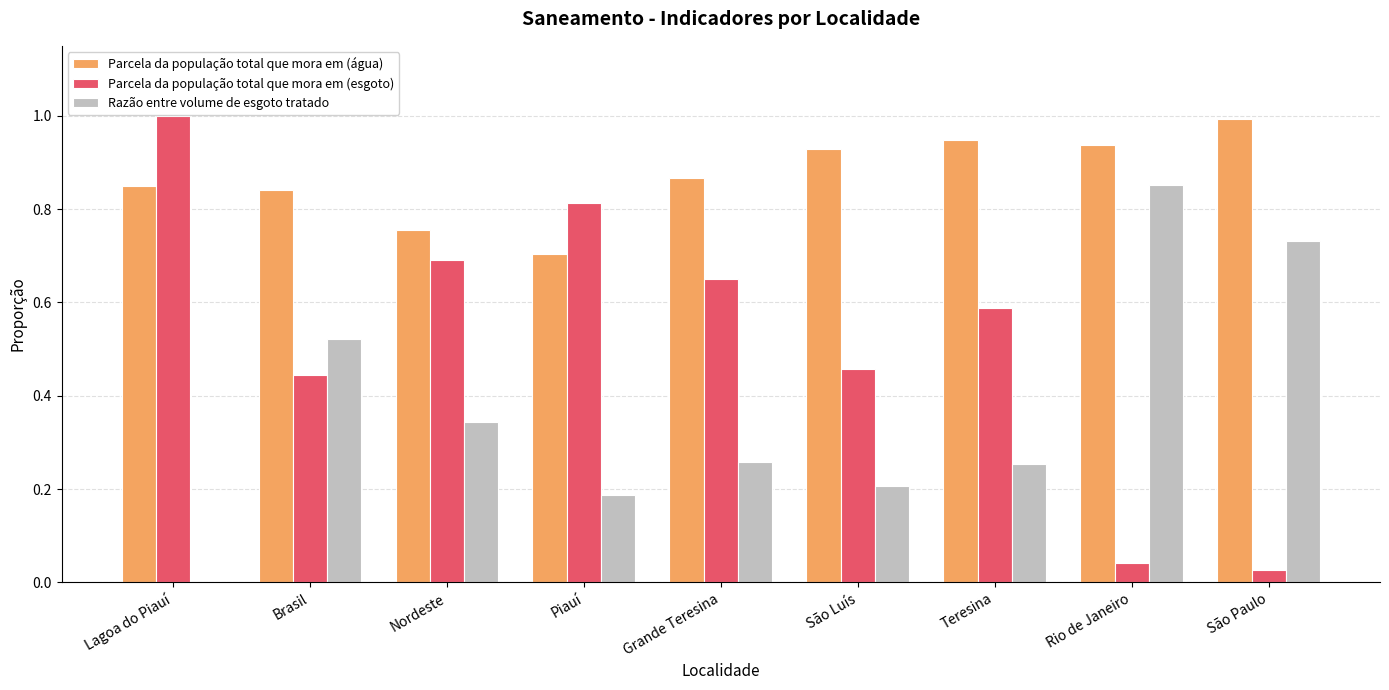

At which label does Parcela da população total que mora em (água) reach its peak?

São Paulo